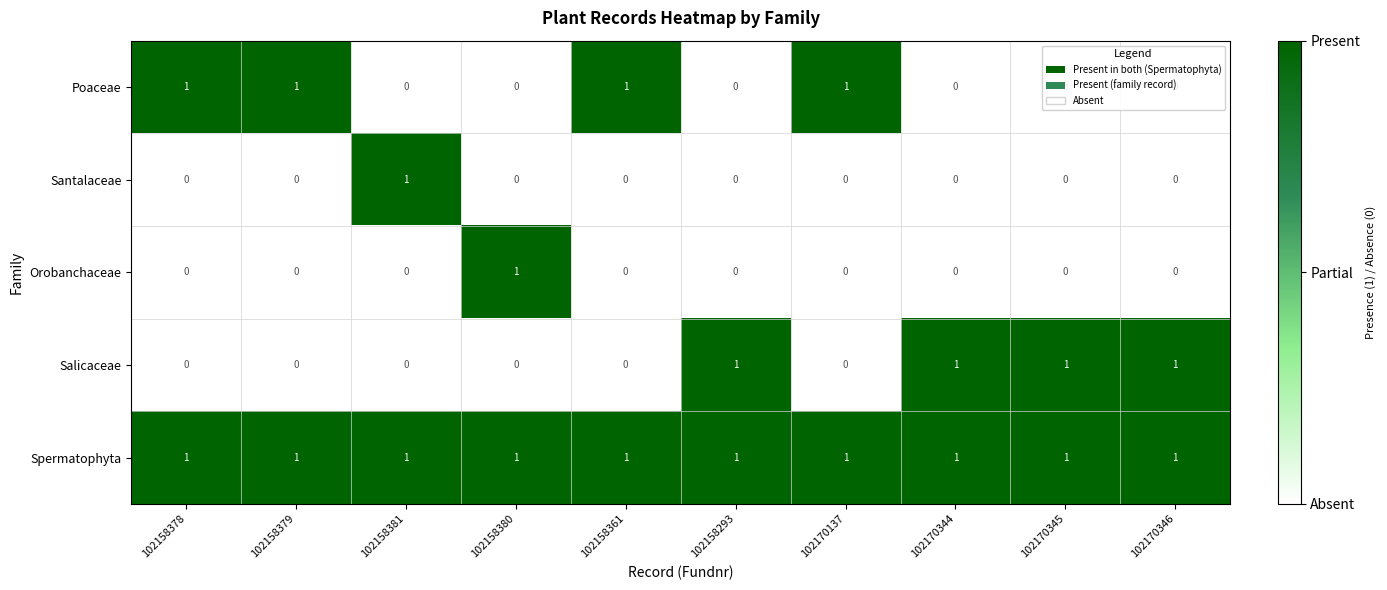

The Salicaceae series shows 0 at 102170137. True or false?

True